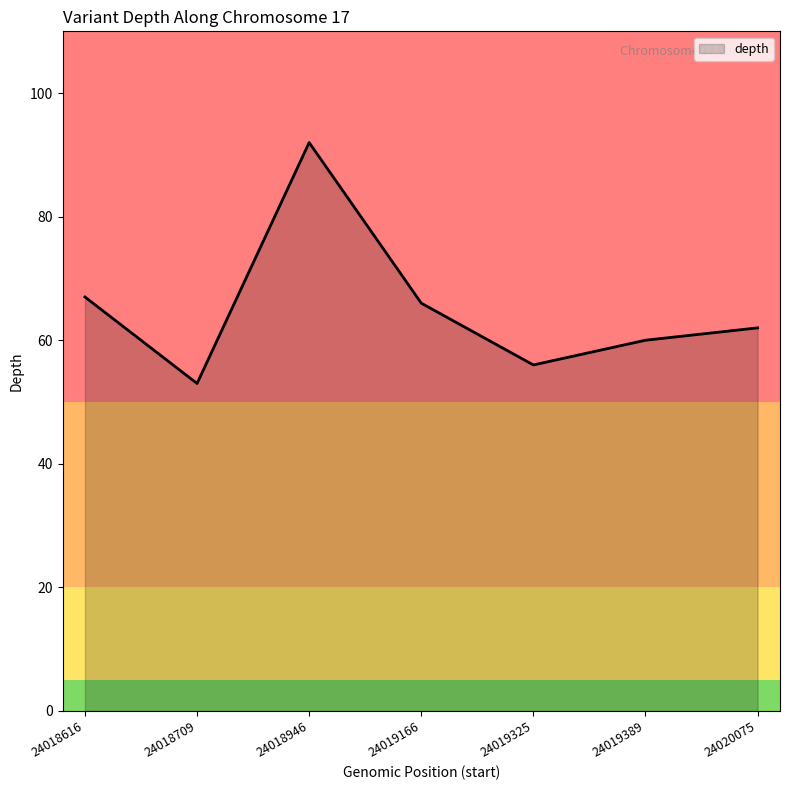

What is the change in value from 24019325 to 24020075?

+6